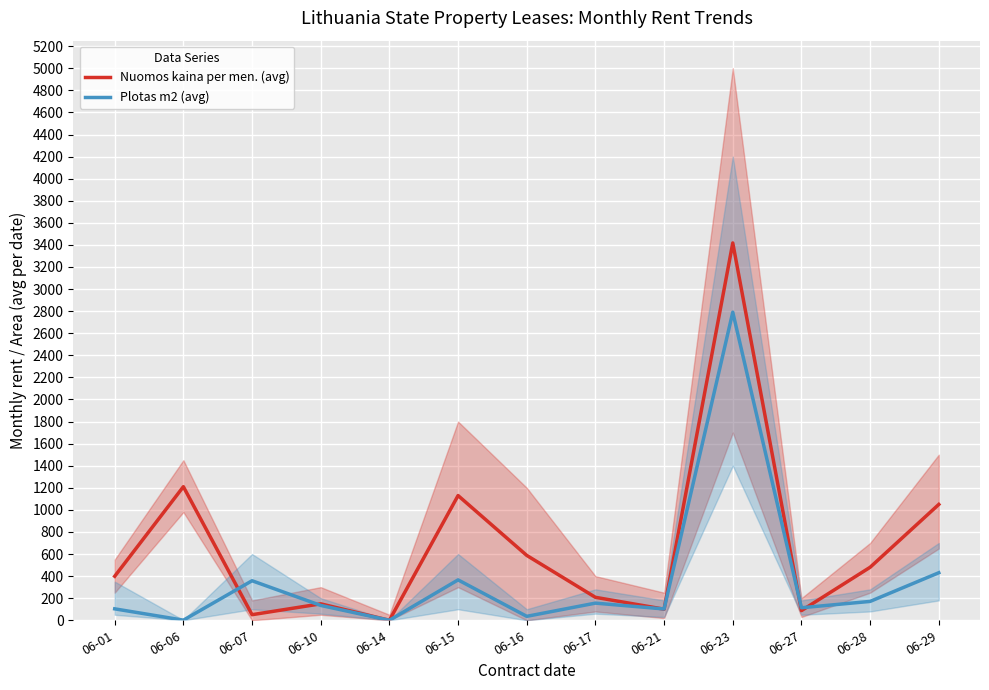

How many values in Plotas m2 (avg) are above zero?

12